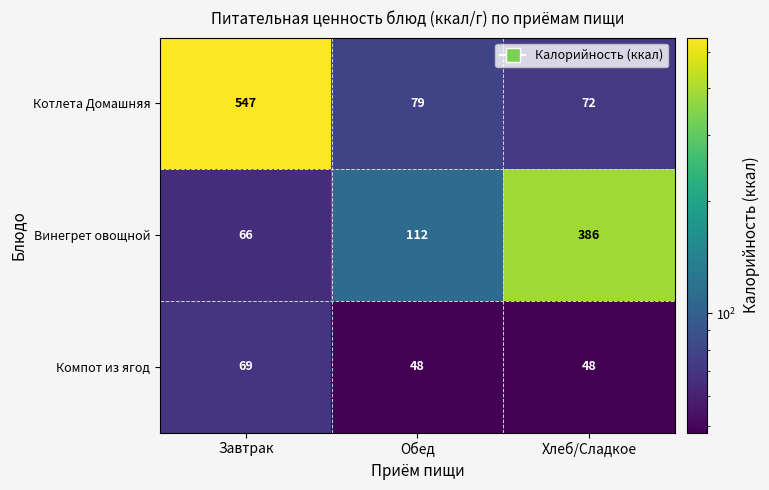

What is the total value across all series at Хлеб/Сладкое?

506